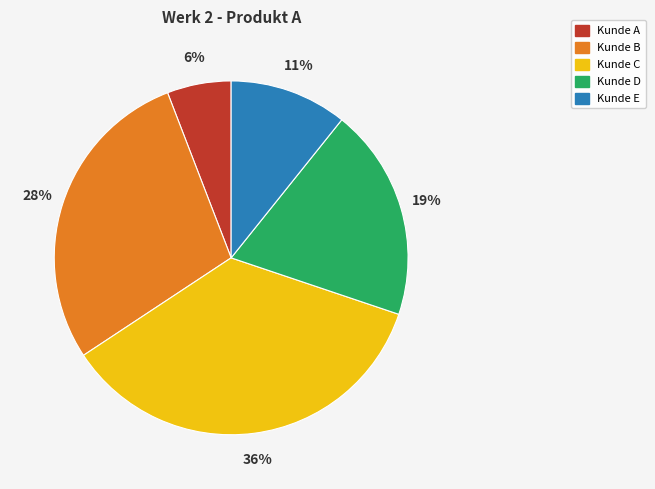

To the nearest percent, what is the average slice percentage?

20%